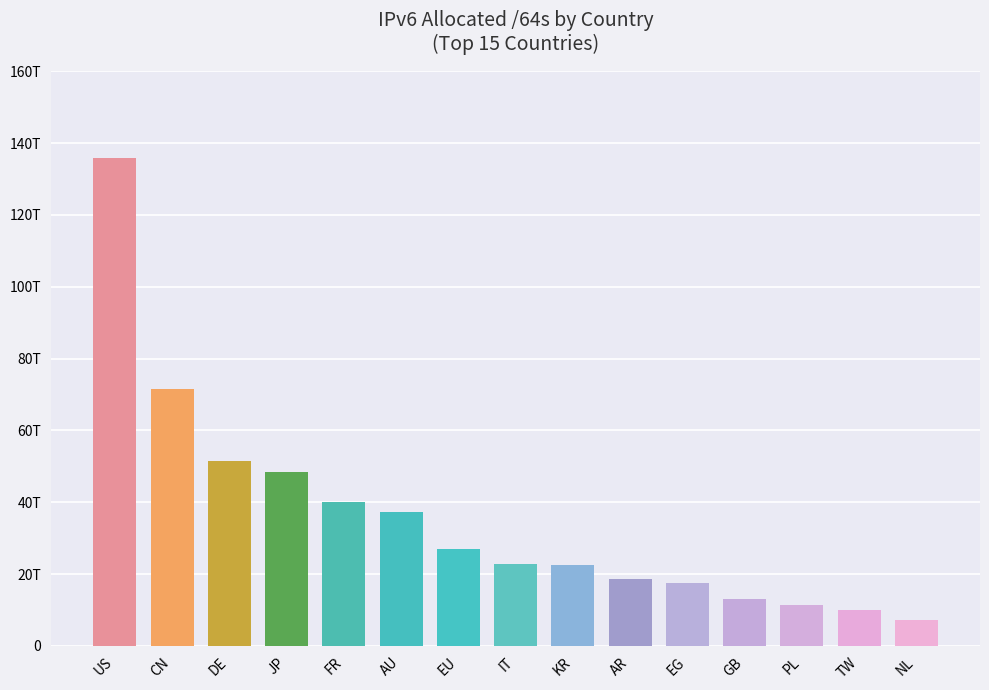

What is the ratio of the value at GB to the value at EU?

0.5